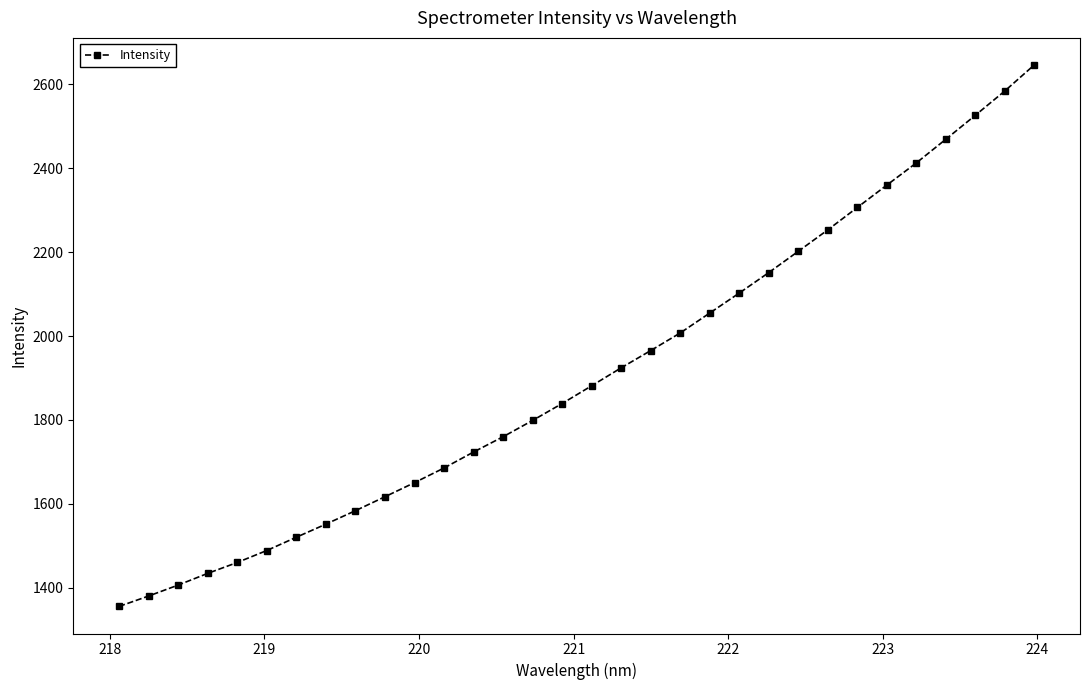

Reading left to right, what are all the values shown in this chart?

1355.1	1379.9	1406.0	1433.9	1459.9	1488.5	1520.1	1551.4	1583.5	1616.7	1650.4	1685.3	1723.4	1759.9	1798.7	1839.1	1881.4	1924.2	1965.4	2007.4	2054.9	2102.5	2151.4	2202.1	2253.2	2306.6	2359.9	2412.9	2469.3	2526.4	2584.4	2646.6